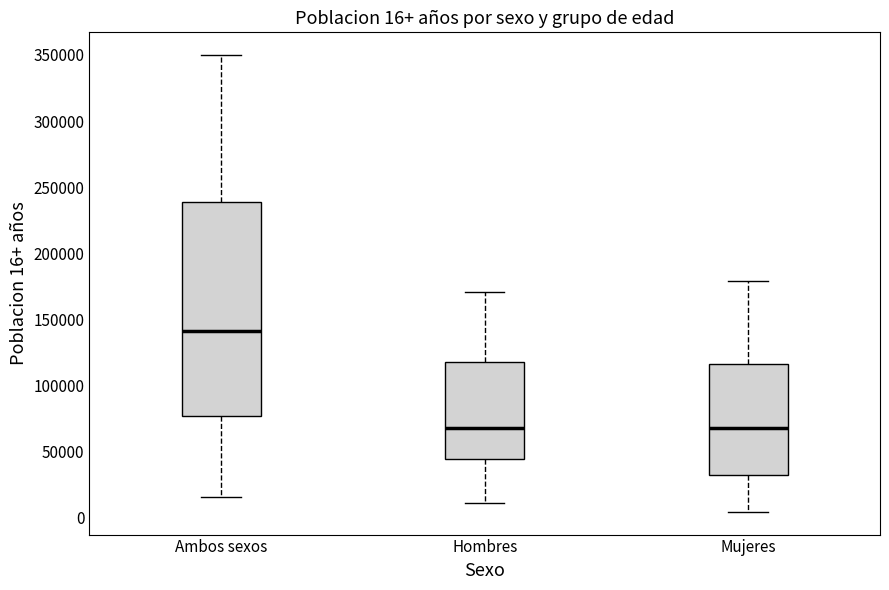

Which box's median line is the highest?

Ambos sexos